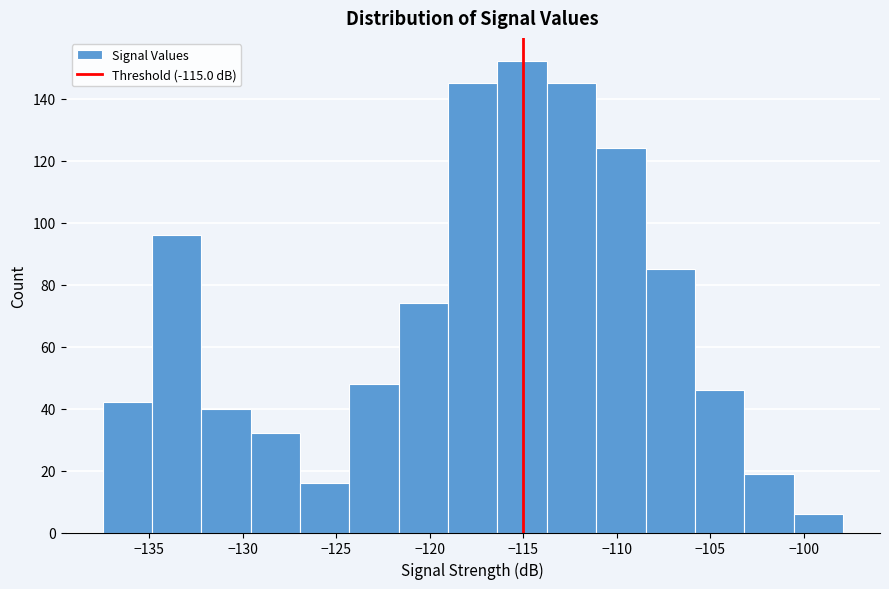

Reading left to right, transcribe this chart: for each bar, give the range it covers on the x-axis and its height. Neither the bar edges nor the heights are printed on the chart, so give them approximately, as read against the axes.

-137.5 to -135.0: 42
-135.0 to -132.0: 96
-132.0 to -129.5: 40
-129.5 to -127.0: 32
-127.0 to -124.5: 16
-124.5 to -121.5: 48
-121.5 to -119.0: 74
-119.0 to -116.5: 146
-116.5 to -113.5: 152
-113.5 to -111.0: 146
-111.0 to -108.5: 124
-108.5 to -106.0: 86
-106.0 to -103.0: 46
-103.0 to -100.5: 20
-100.5 to -98.0: 6